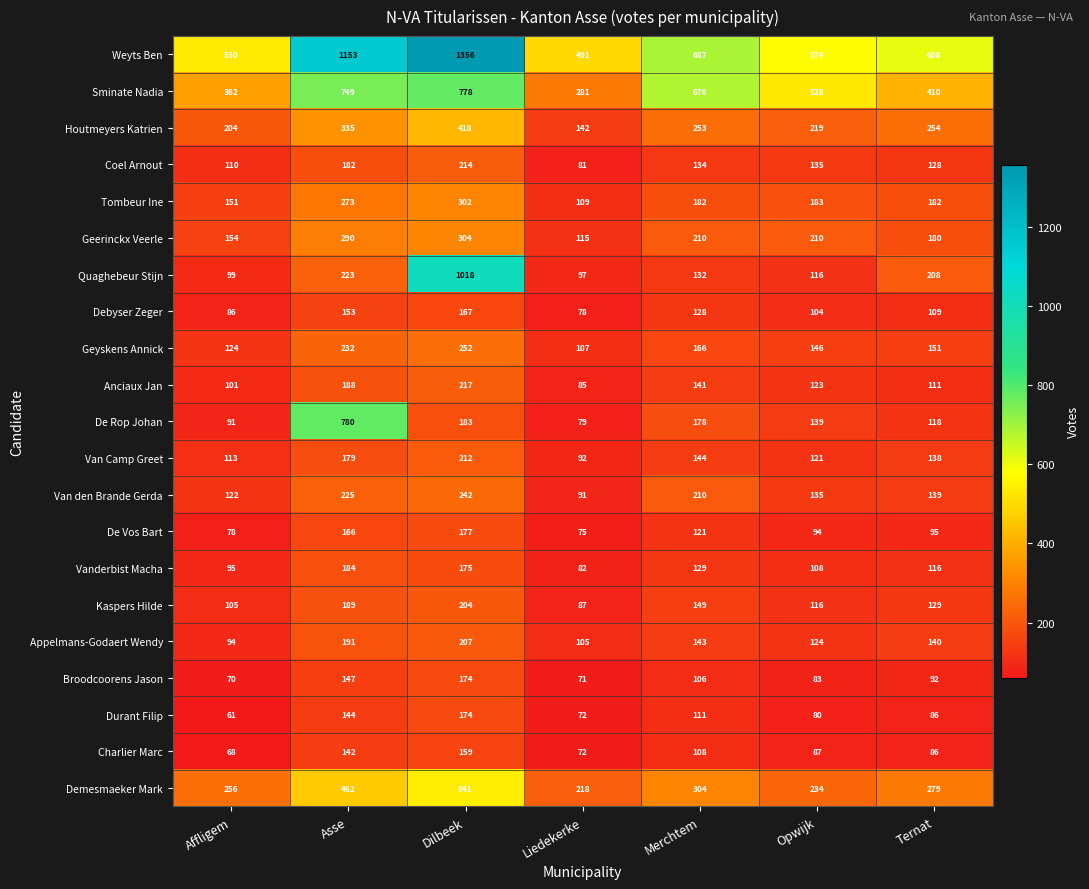

What is the maximum value shown in the chart?

1356